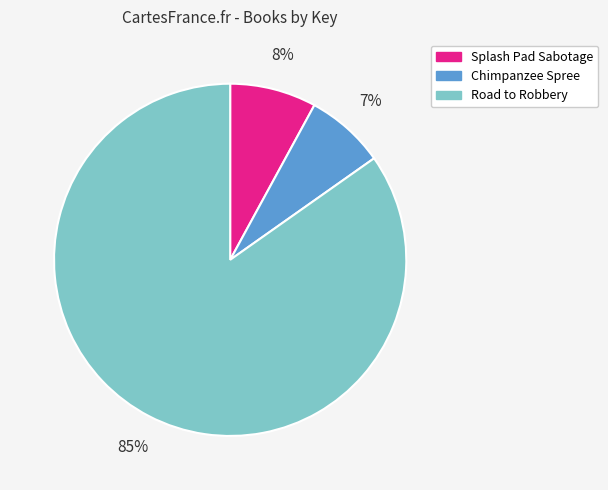

Between Chimpanzee Spree and Splash Pad Sabotage, which is larger?

Splash Pad Sabotage